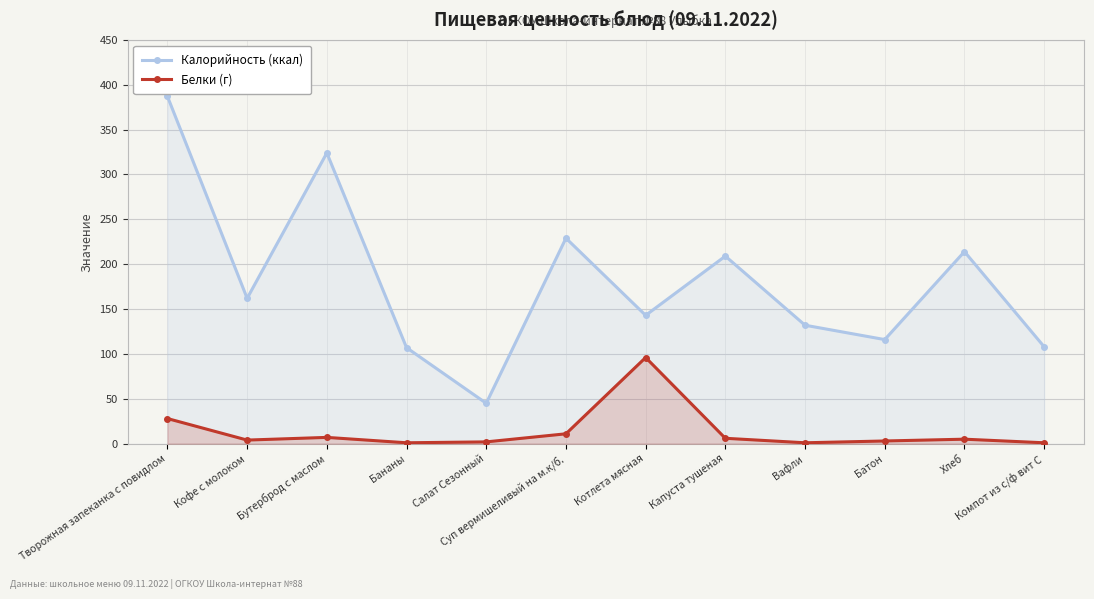

What is the value of the Калорийность (ккал) point at the 7th from the left?

143